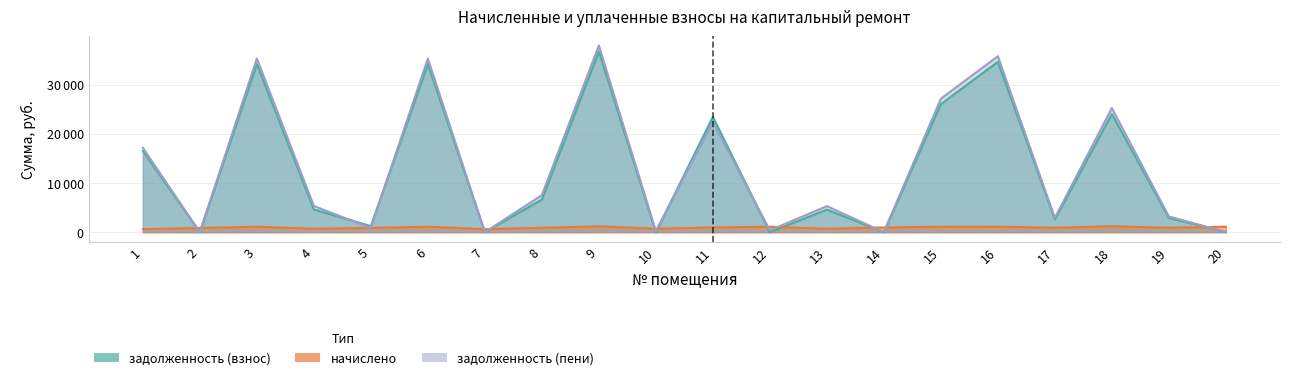

What is the average value of the начислено series?

937.8